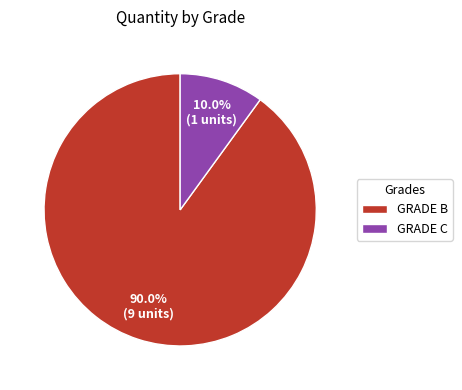

What is the largest slice in the pie chart?

GRADE B